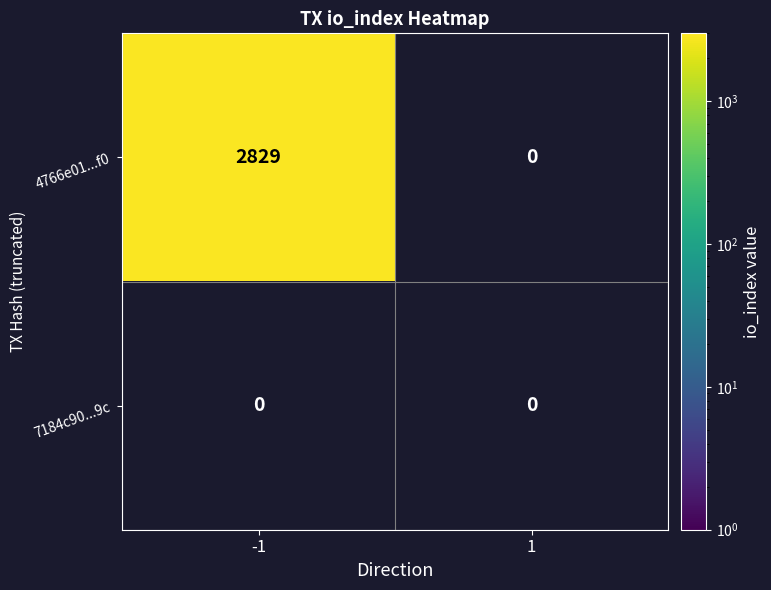

Rank the series at -1 from highest to lowest value.

4766e01102c8a5b8134ac1b18fc9224ff8d62f0, 7184c90d2b0eb795c4b1e6a54736866adace89c